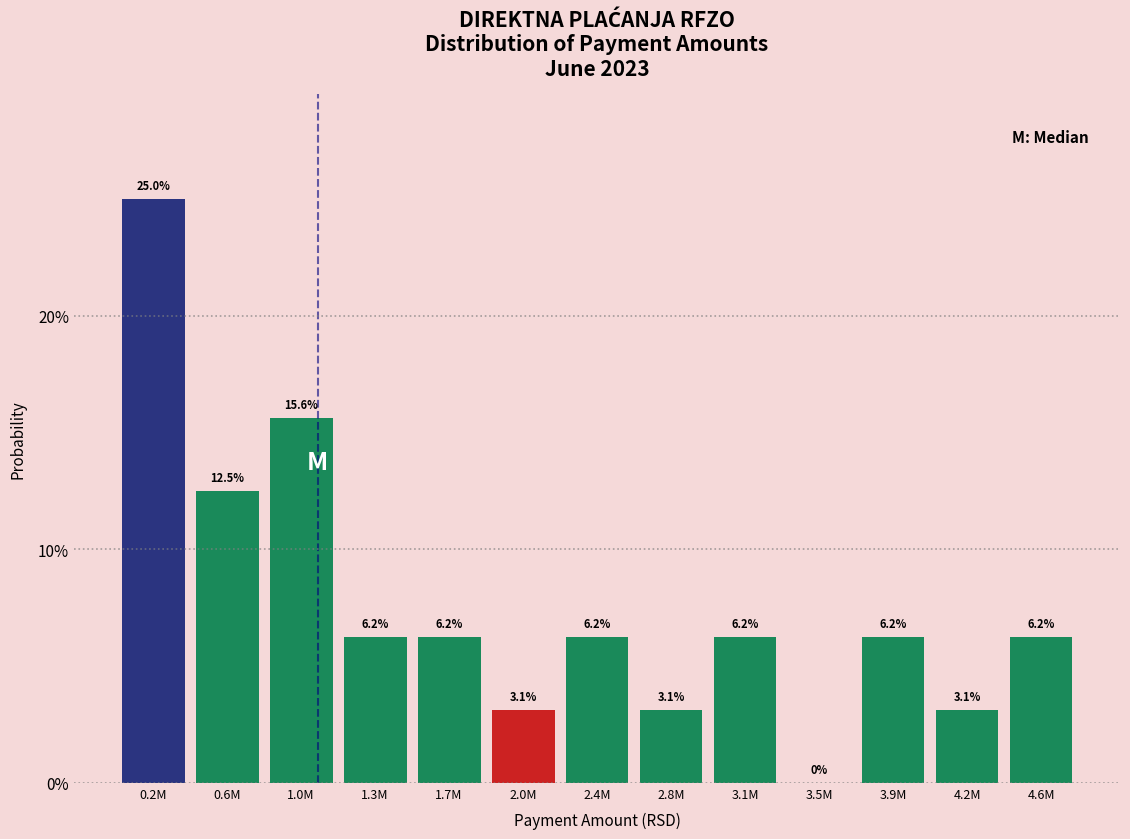

Are the bars horizontal?

No